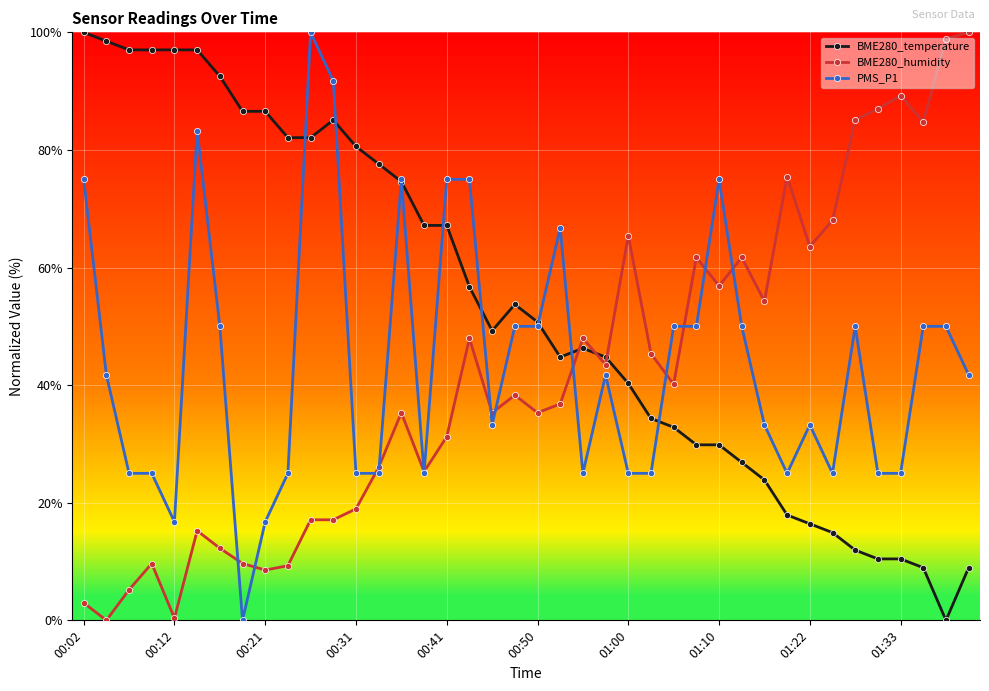

Which series has the largest total across all categories?

BME280_temperature